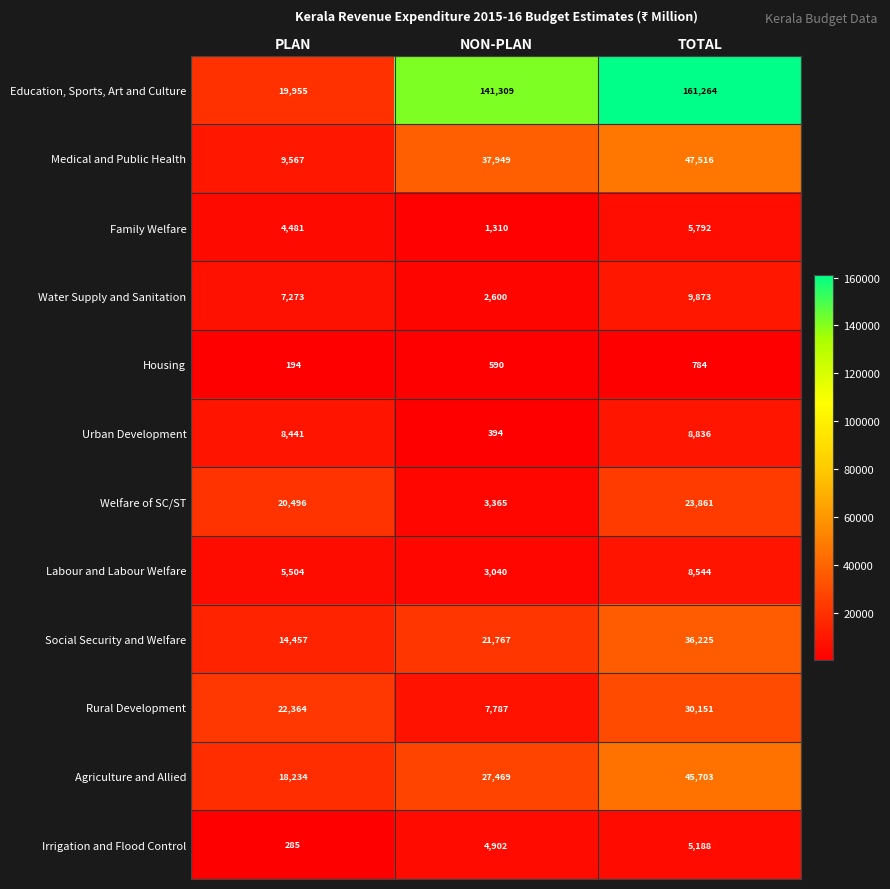

How many values in the Social Security and Welfare series are below 21767?

1